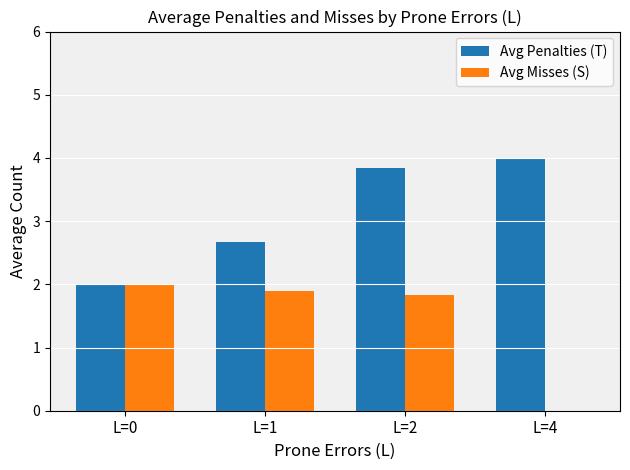

How many distinct data groups are displayed?

2